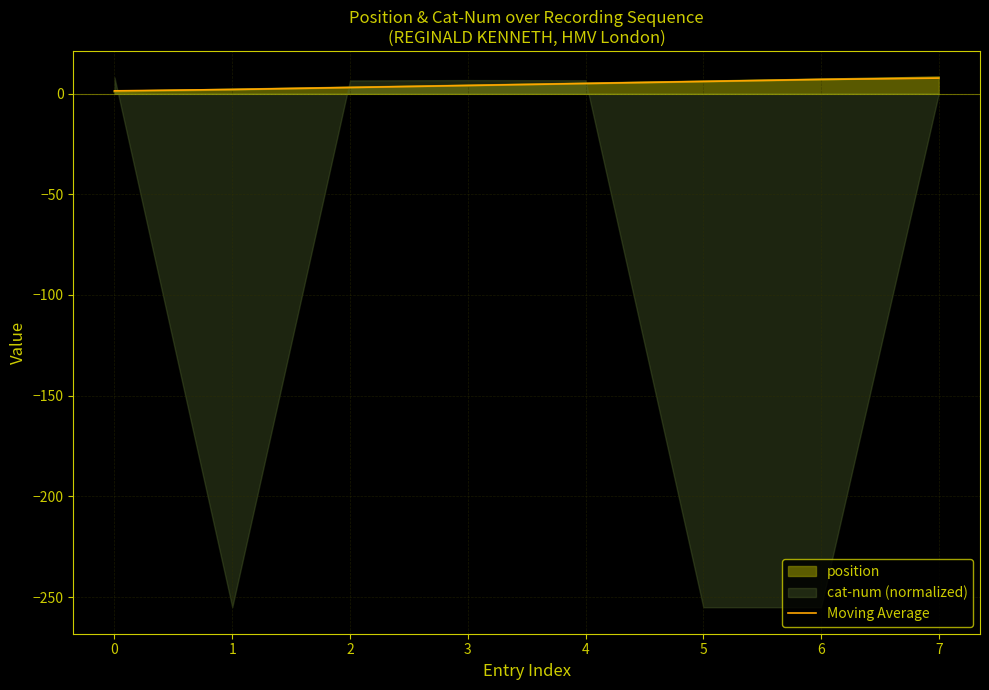

Between 6 and 2, which is larger?

6